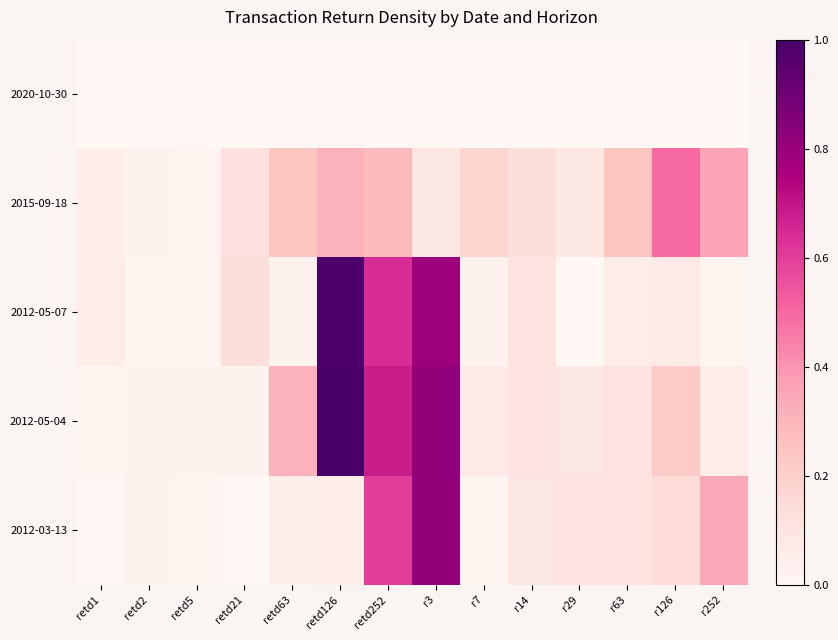

At how many categories does at least one series exceed 0?

14